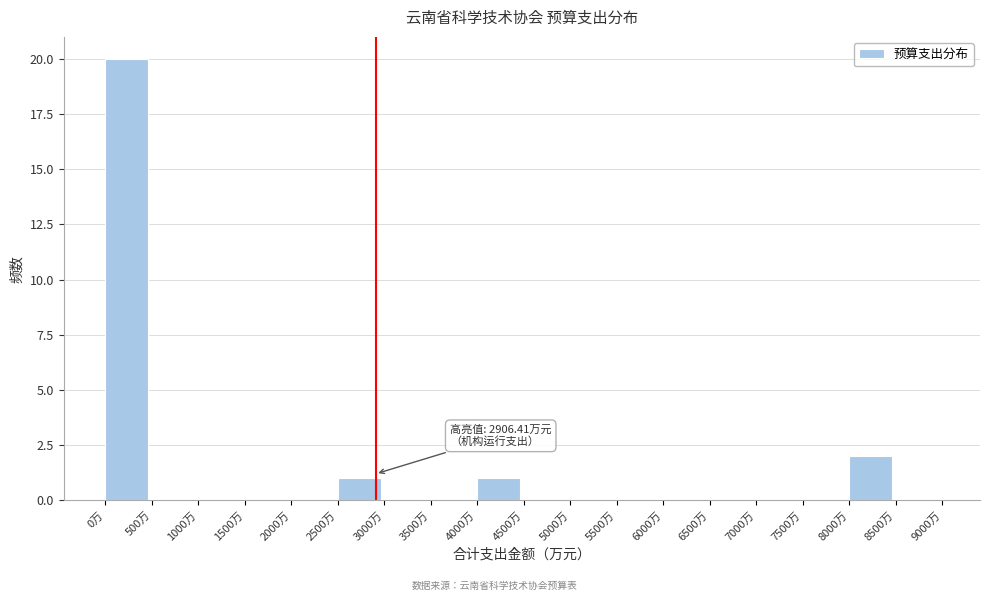

Over which range of the x-axis is the bar tallest?

0 to 500